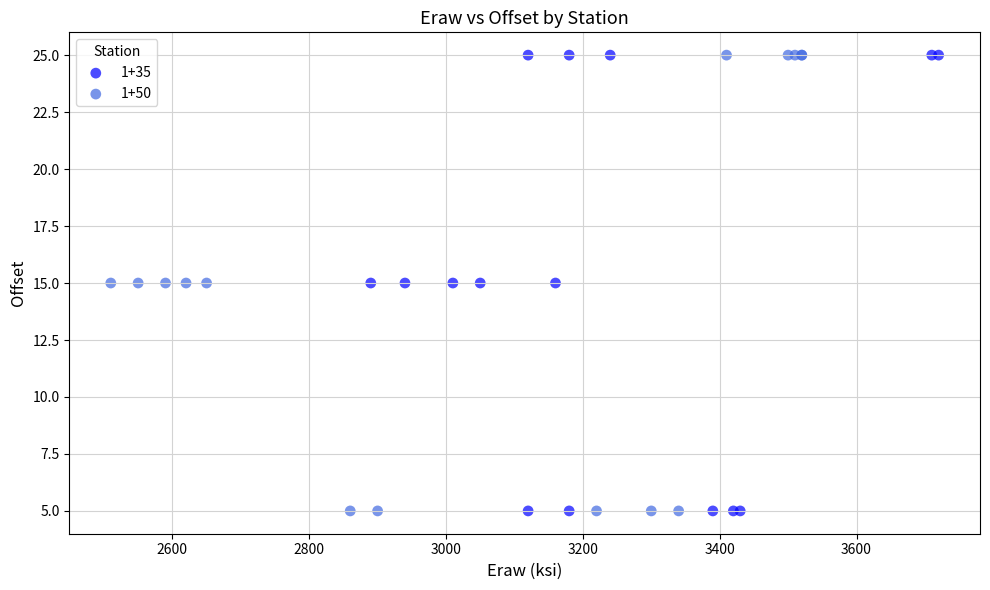

What are all the series names shown in the legend?

1+35, 1+50